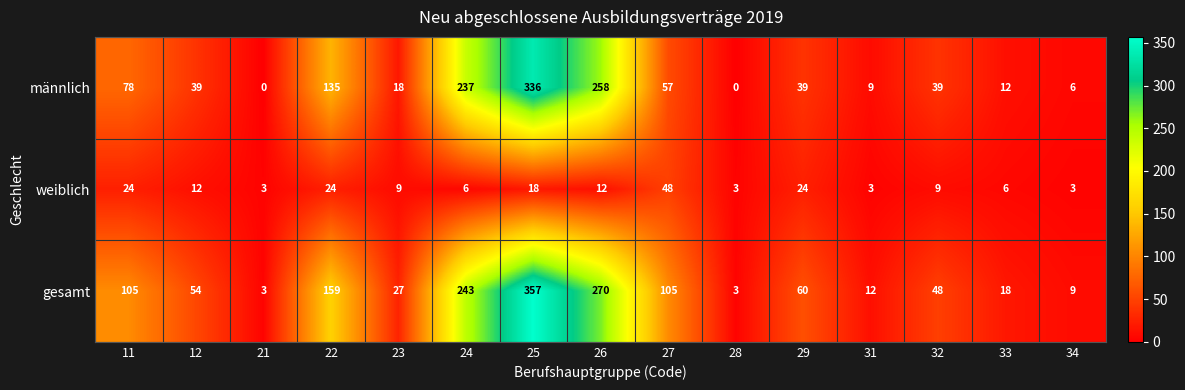

How many data points does each series have?

15